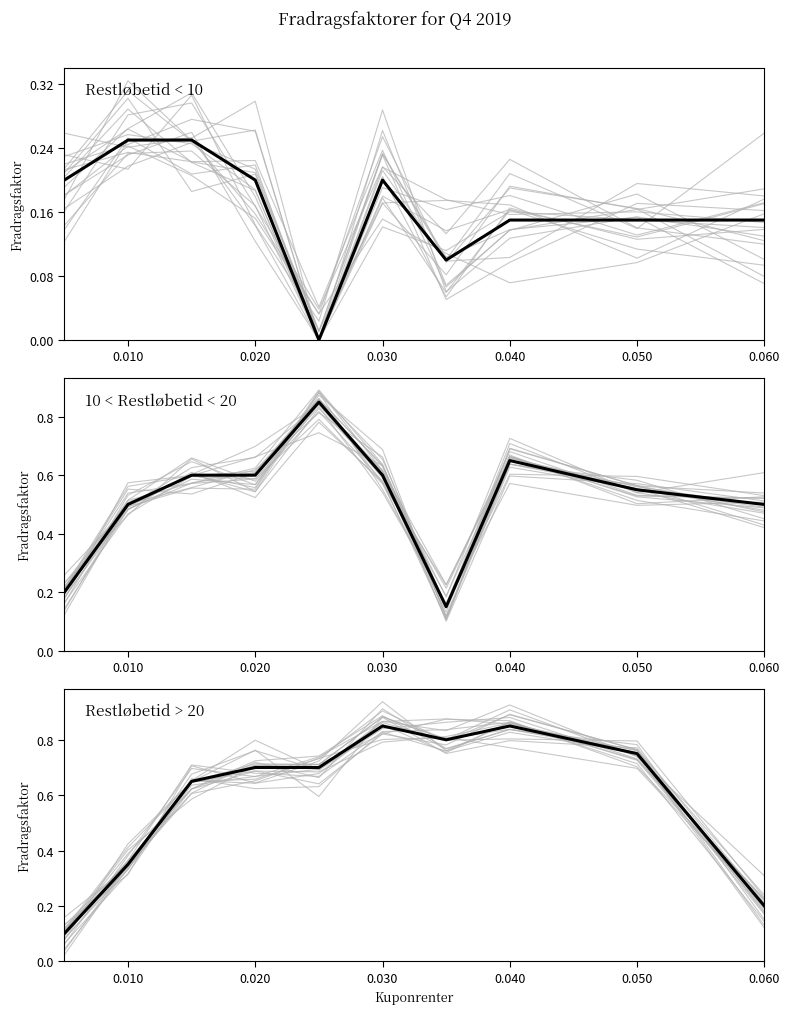

Does the chart have visible grid lines?

No